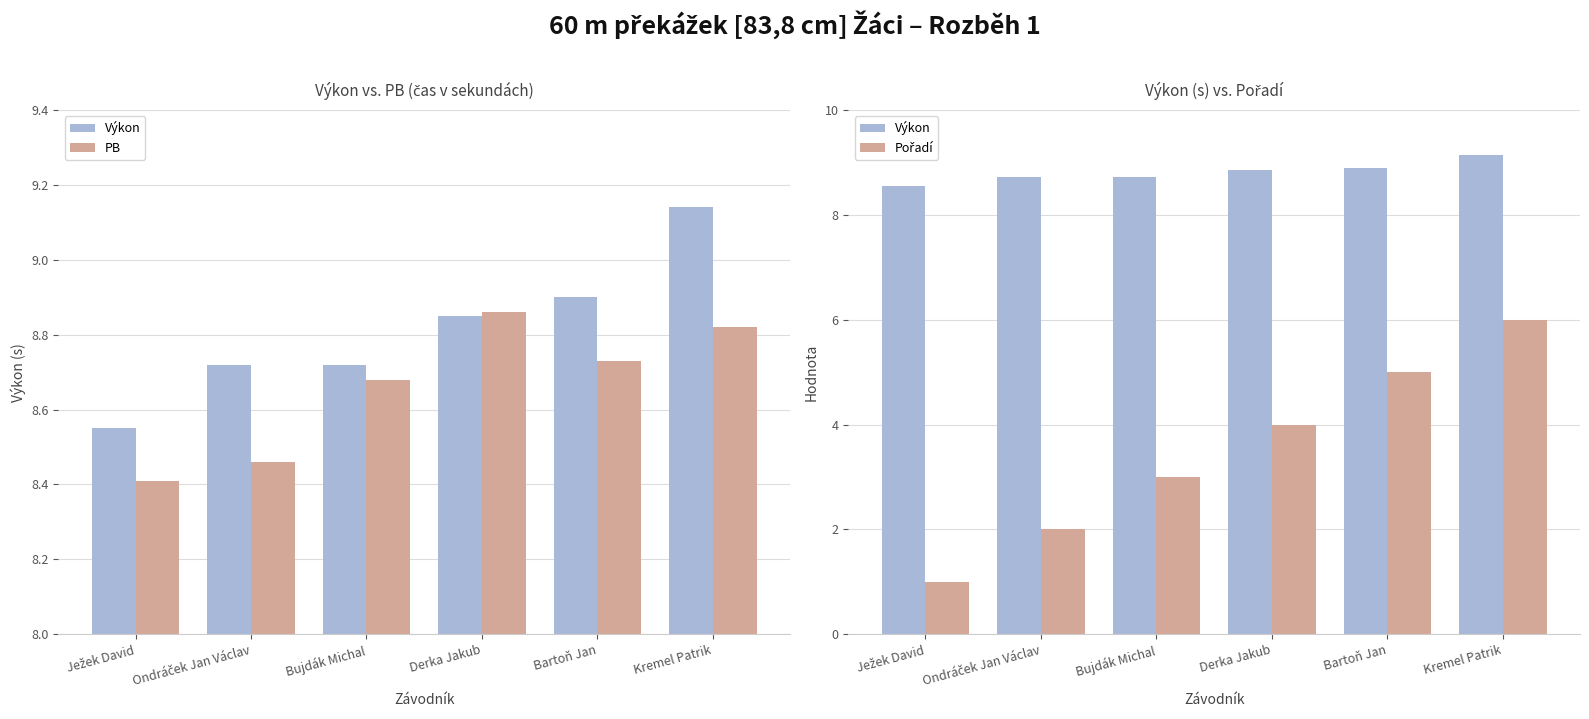

At which category is the sum across all series the highest?

Kremel Patrik